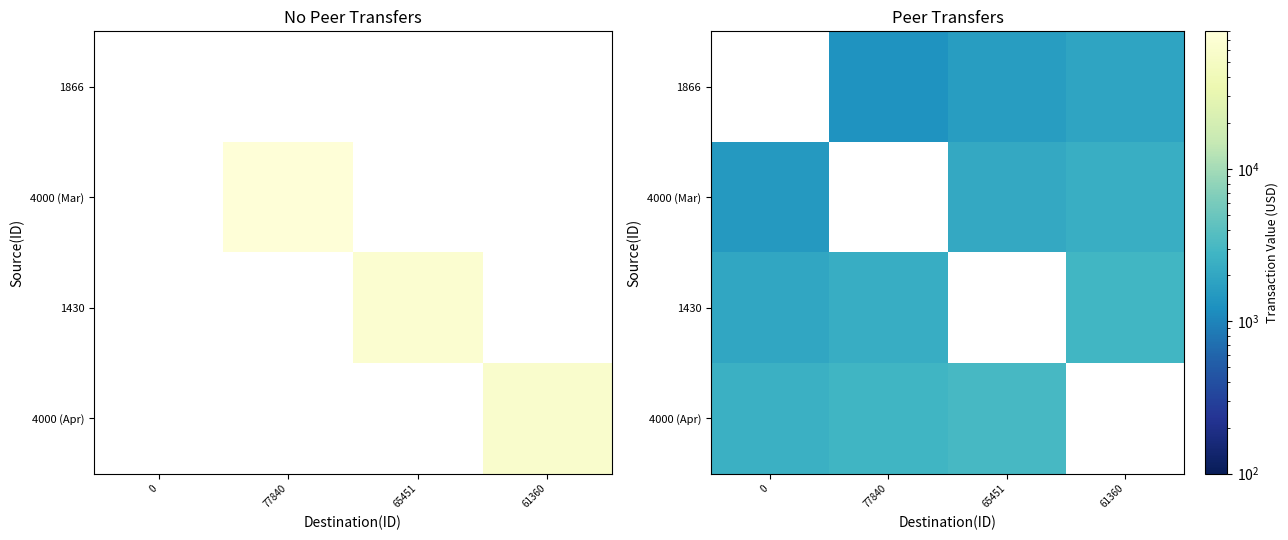

Is the value of 4000 (Mar) at 0 greater than the value of 1430 at 77840?

No